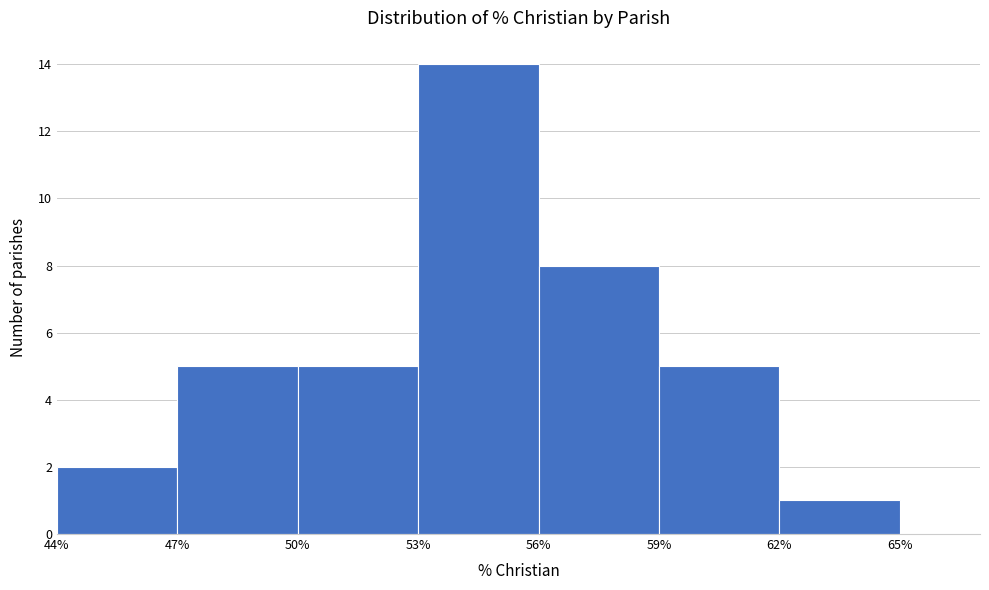

Over which range of the x-axis is the bar tallest?

53% to 56%